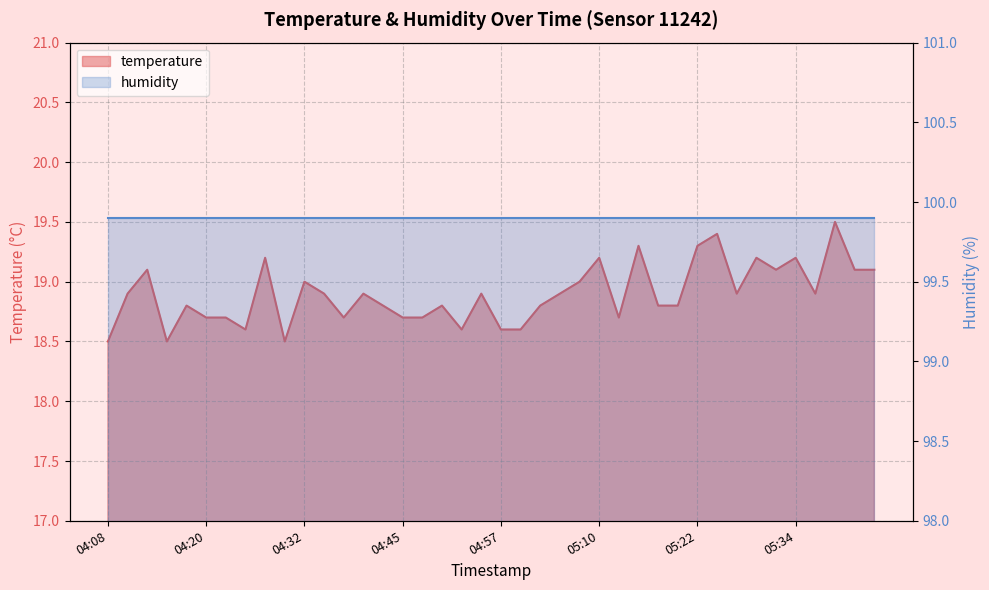

Which label corresponds to the largest value in the chart?

05:39